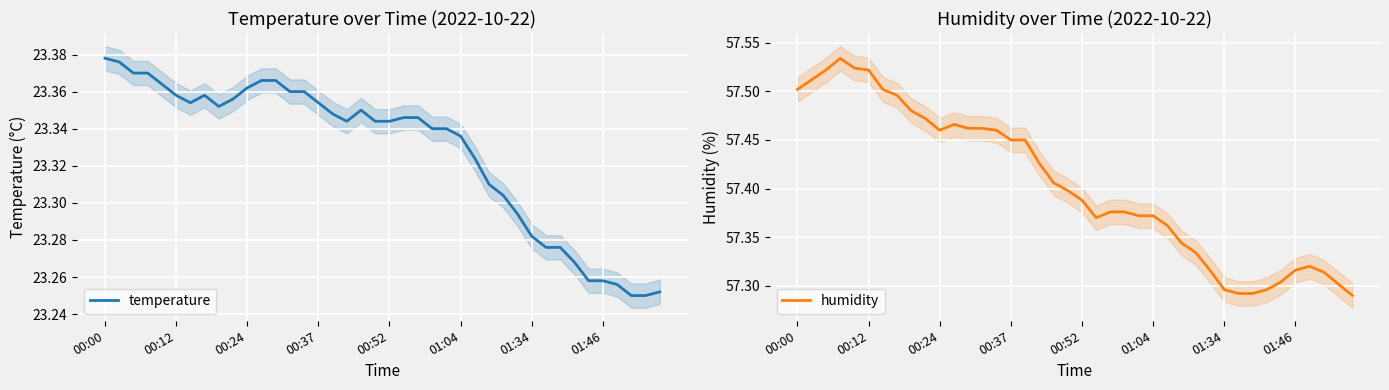

Between 17 and 23, which series saw the biggest shift?

humidity